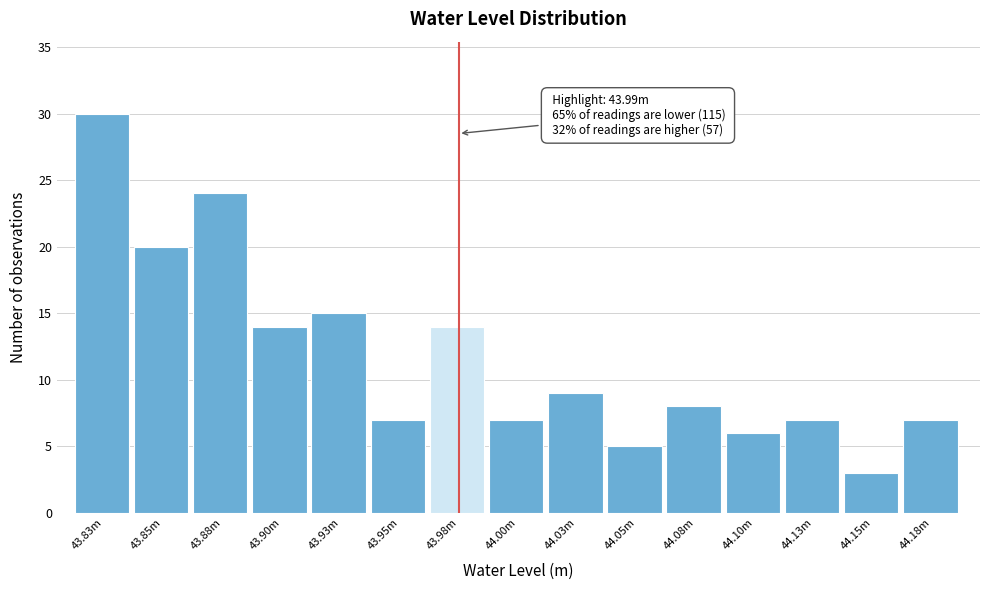

Reading left to right, extract all data points from this chart.

30	20	24	14	15	7	14	7	9	5	8	6	7	3	7